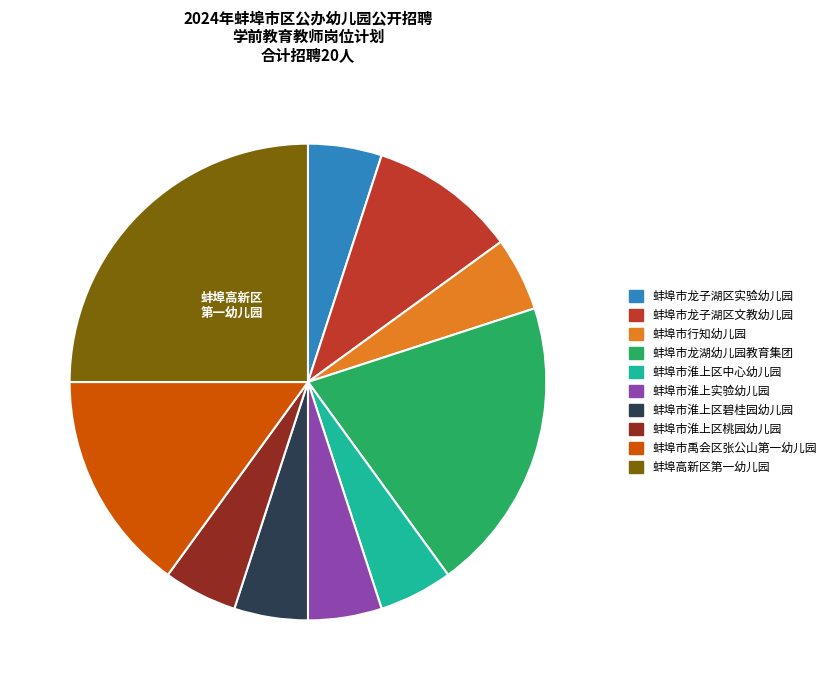

What is the ratio of the value at 蚌埠市龙湖幼儿园教育集团 to the value at 蚌埠市淮上区中心幼儿园?

4.0